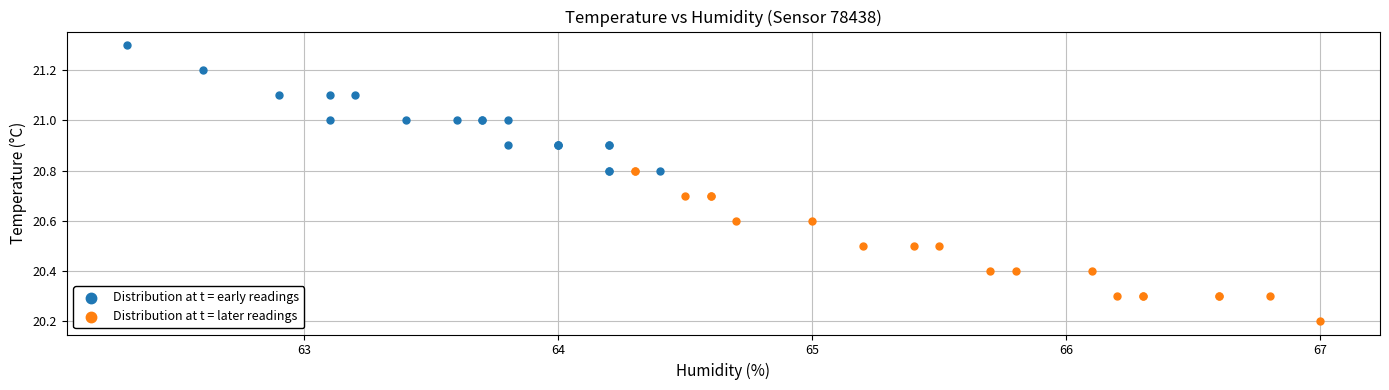

Which series reaches the minimum Y coordinate?

Distribution at t = later readings